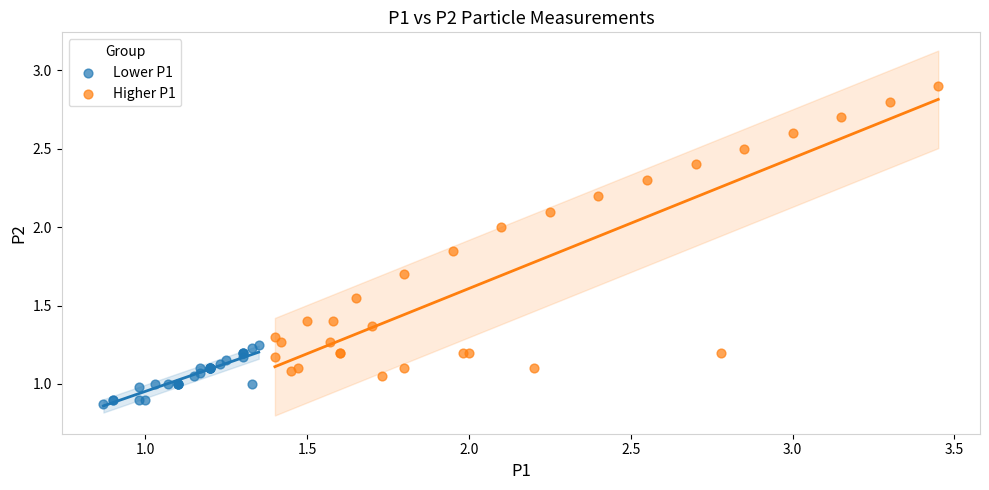

Which series reaches the minimum Y coordinate?

Lower P1